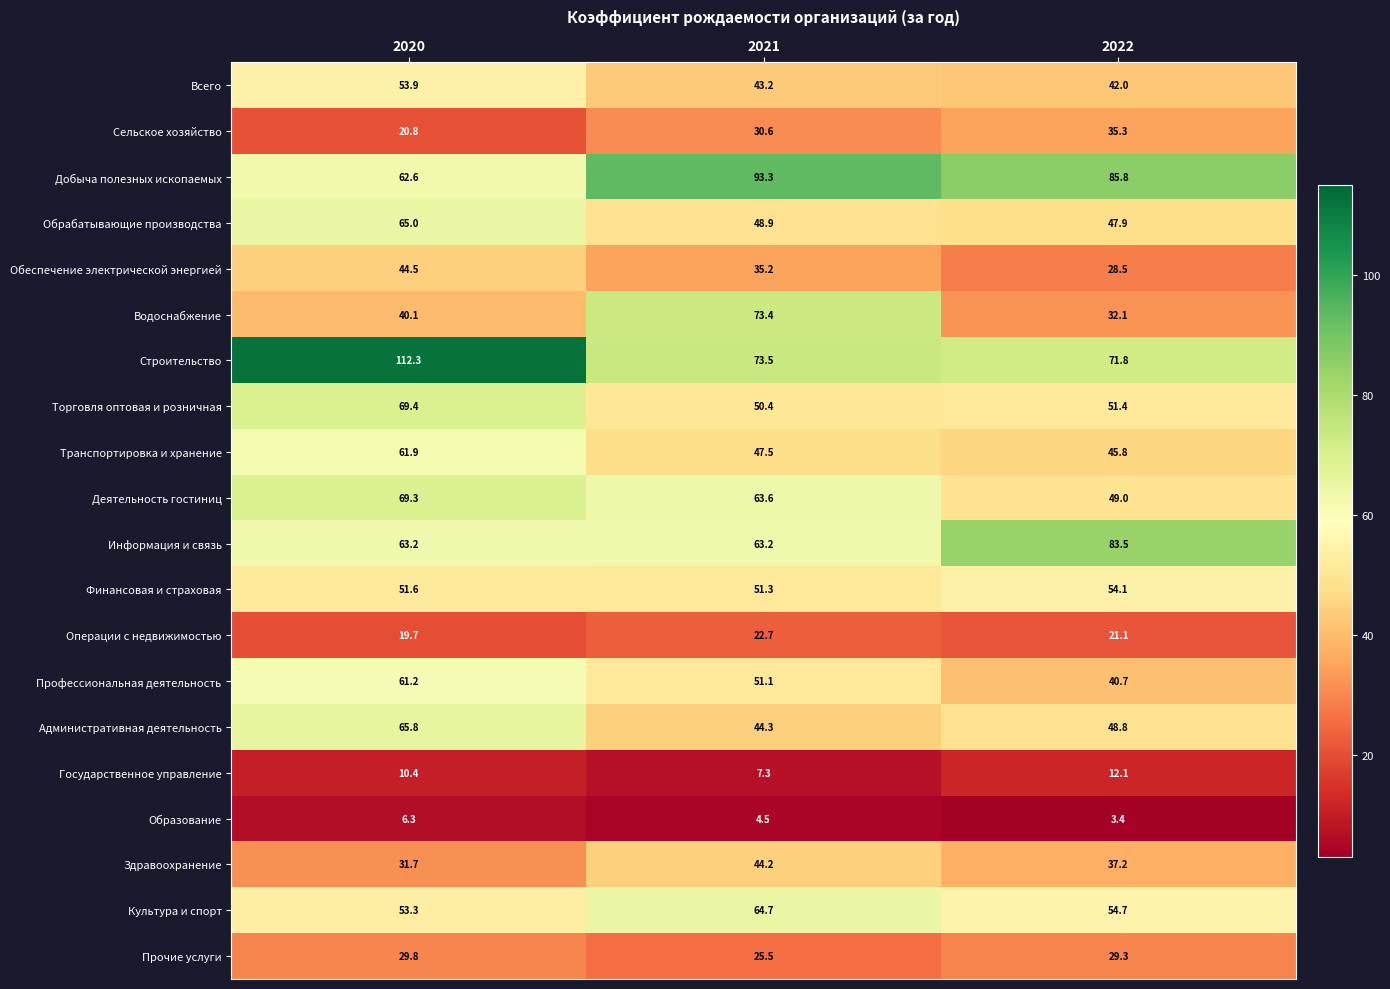

Is it true that Торговля оптовая и розничная equals 69.4 at 2020?

True